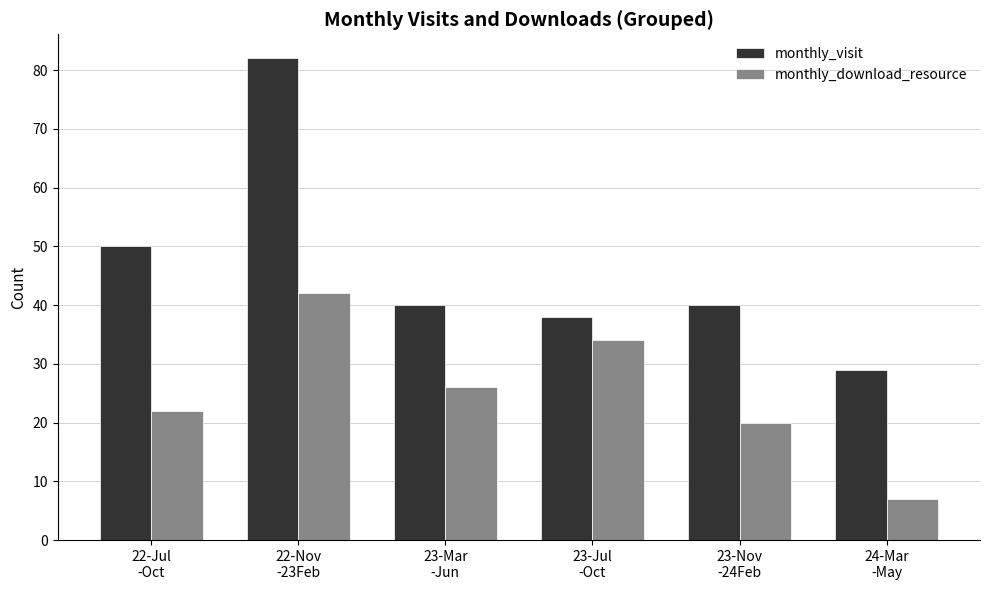

Reading left to right, transcribe all the data shown in this chart.

monthly_visit: 22-Jul
-Oct=50	22-Nov
-23Feb=82	23-Mar
-Jun=40	23-Jul
-Oct=38	23-Nov
-24Feb=40	24-Mar
-May=29
monthly_download_resource: 22-Jul
-Oct=22	22-Nov
-23Feb=42	23-Mar
-Jun=26	23-Jul
-Oct=34	23-Nov
-24Feb=20	24-Mar
-May=7